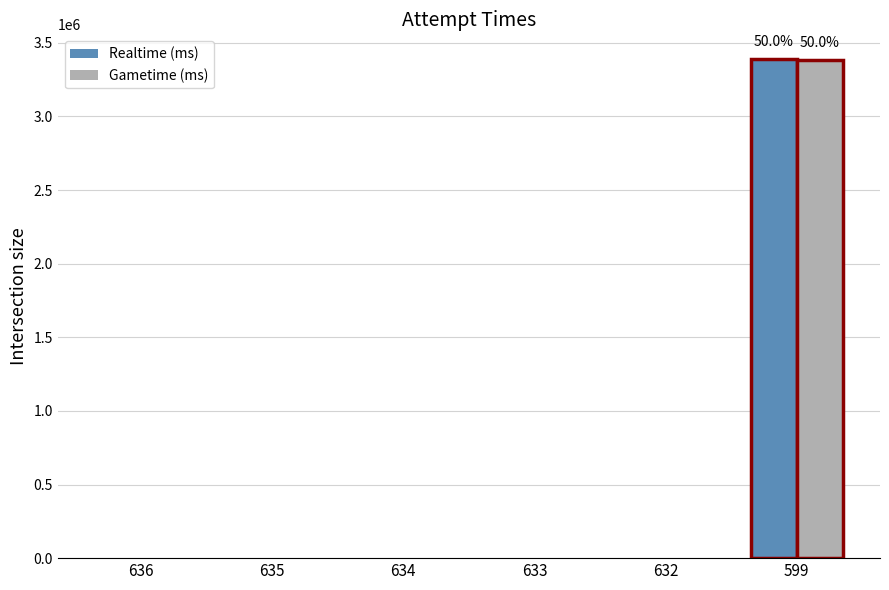

What is the sum of all Realtime (ms) values?

3387988